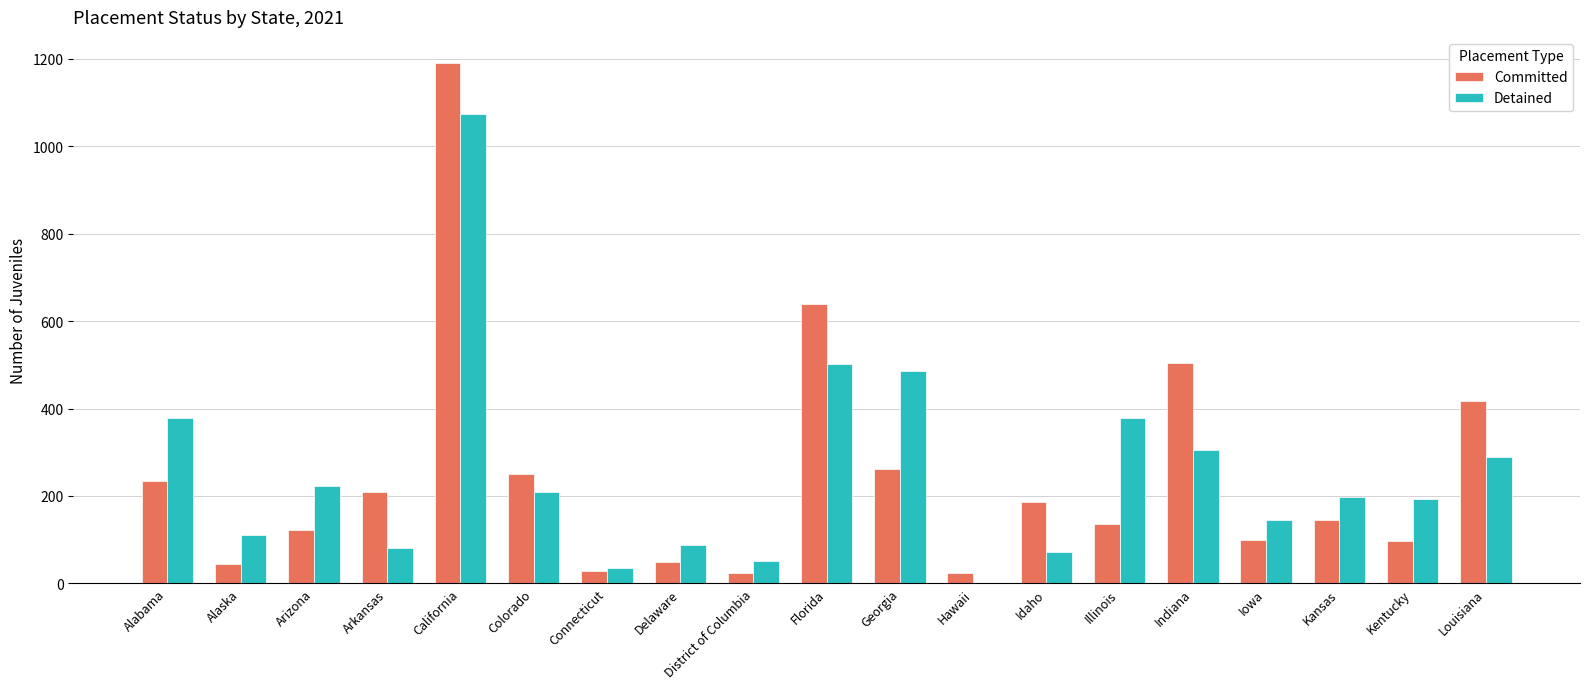

Between Alabama and Hawaii, which series saw the biggest shift?

Detained